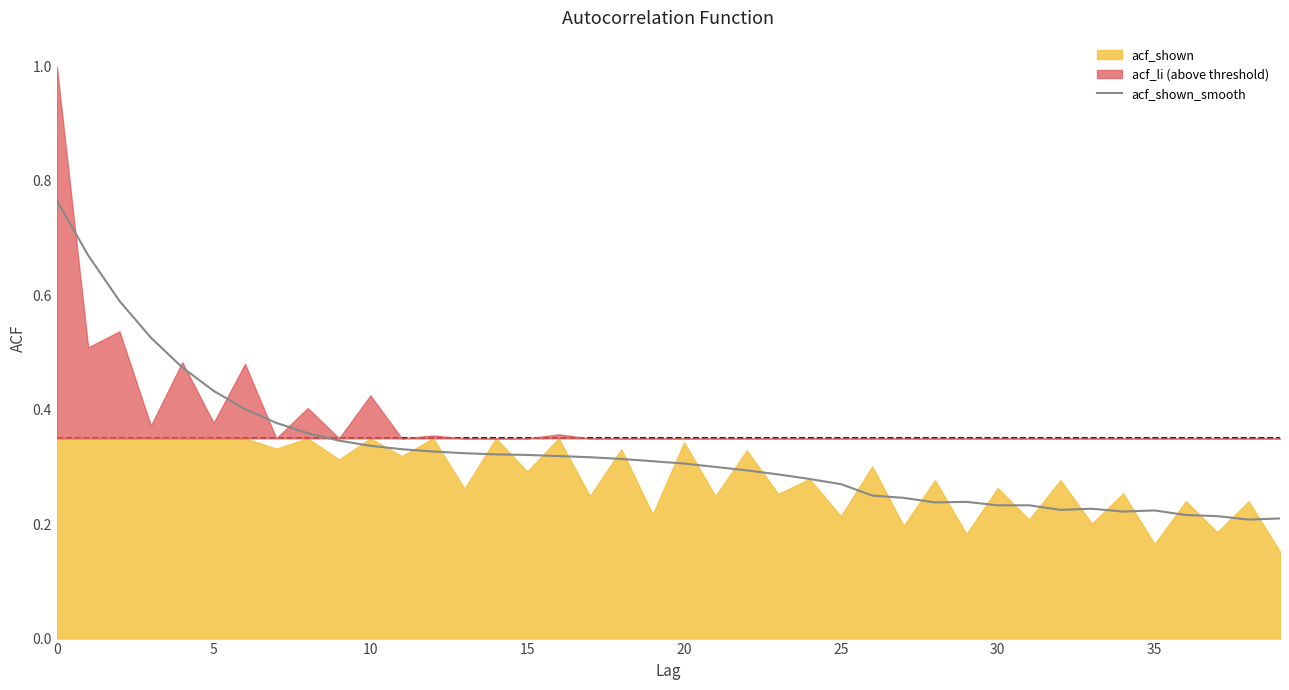

How many values are between 0 and 1?

40